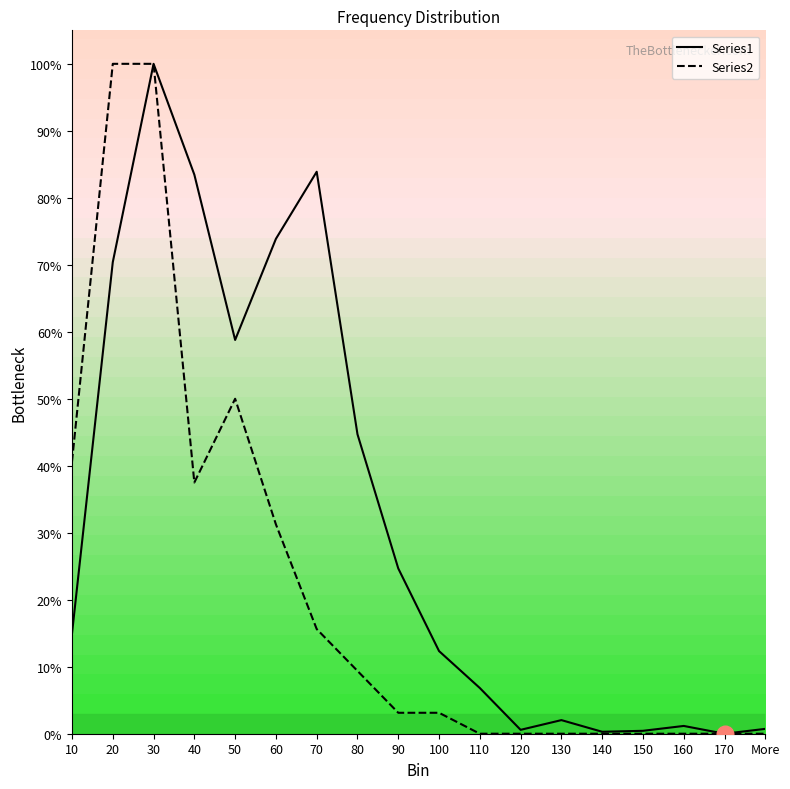

What position from the right is 30?

16